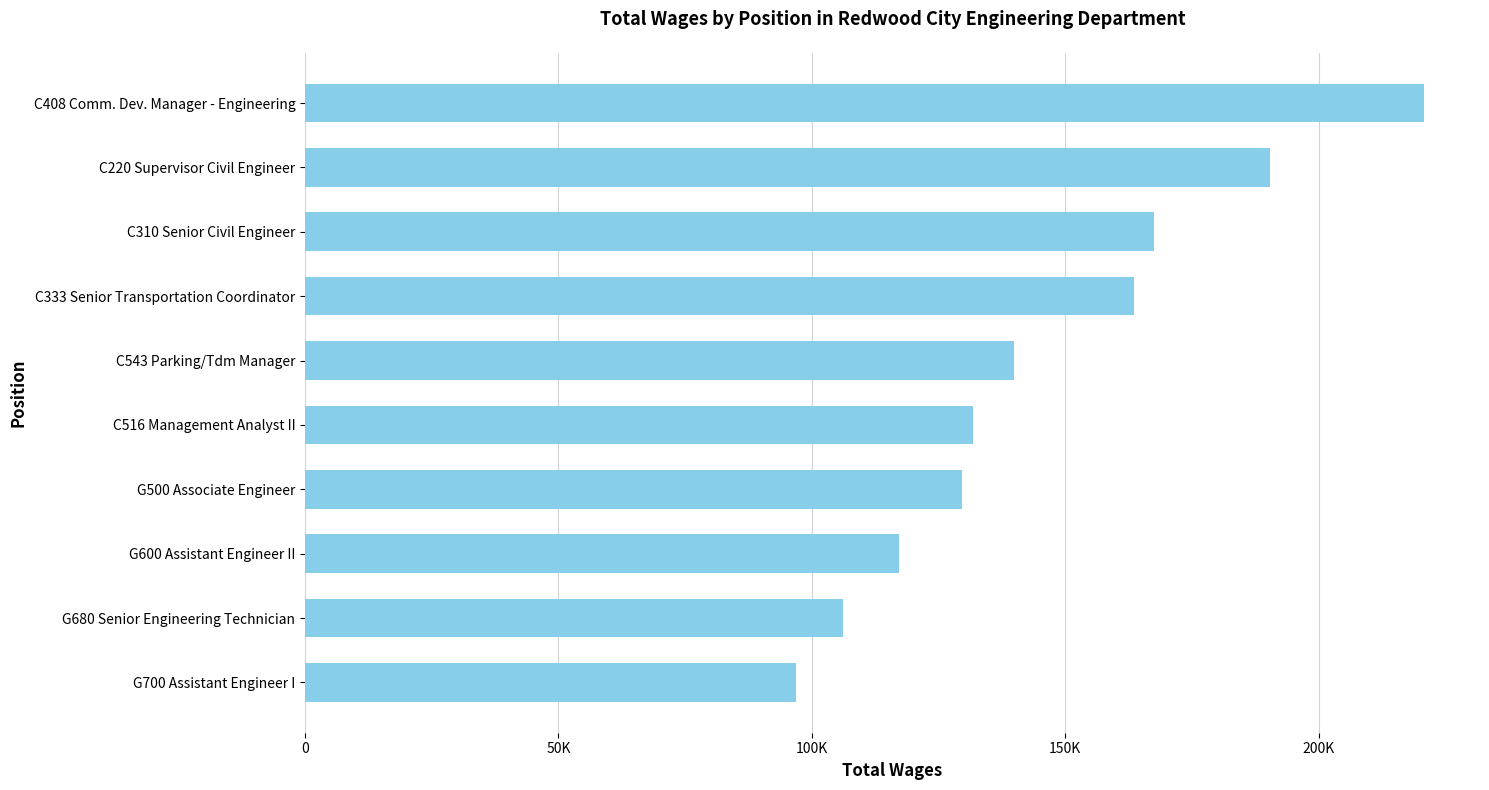

Are the bars horizontal?

Yes